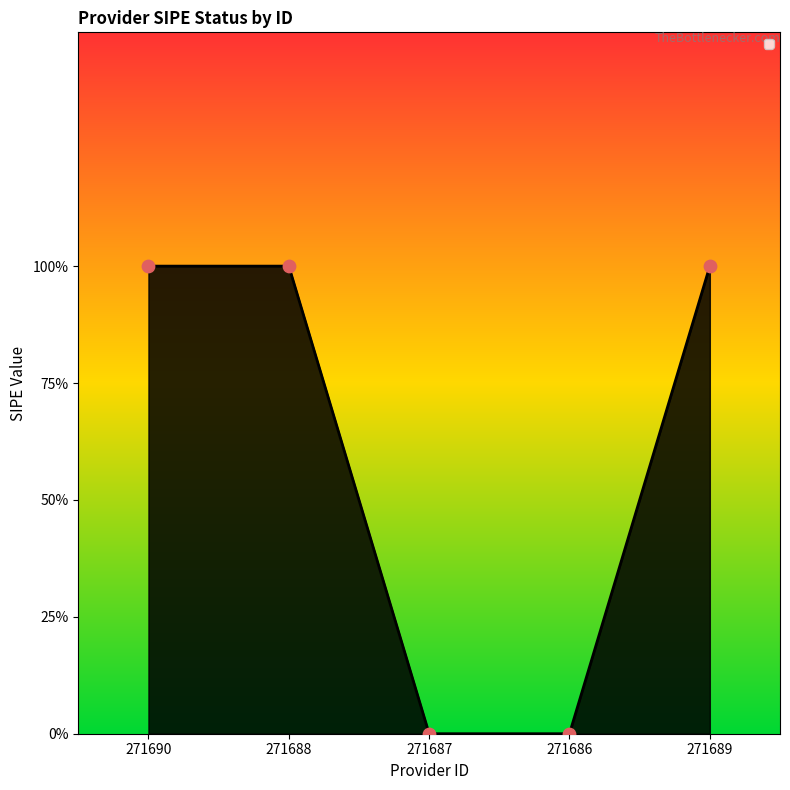

Between 271687 and 271690, which is larger?

271690